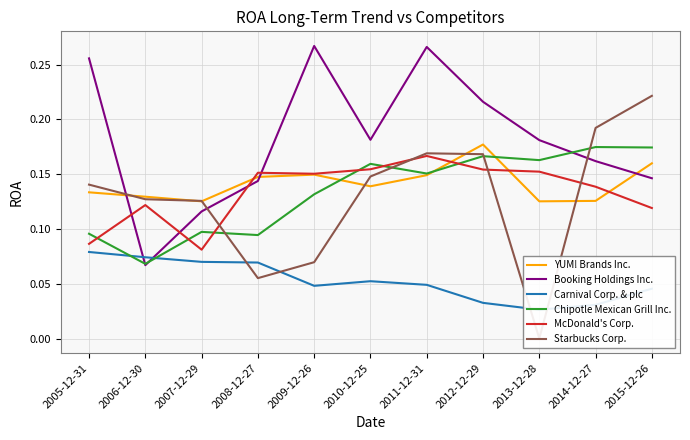

What is the label of the 5th point from the left?

2009-12-26